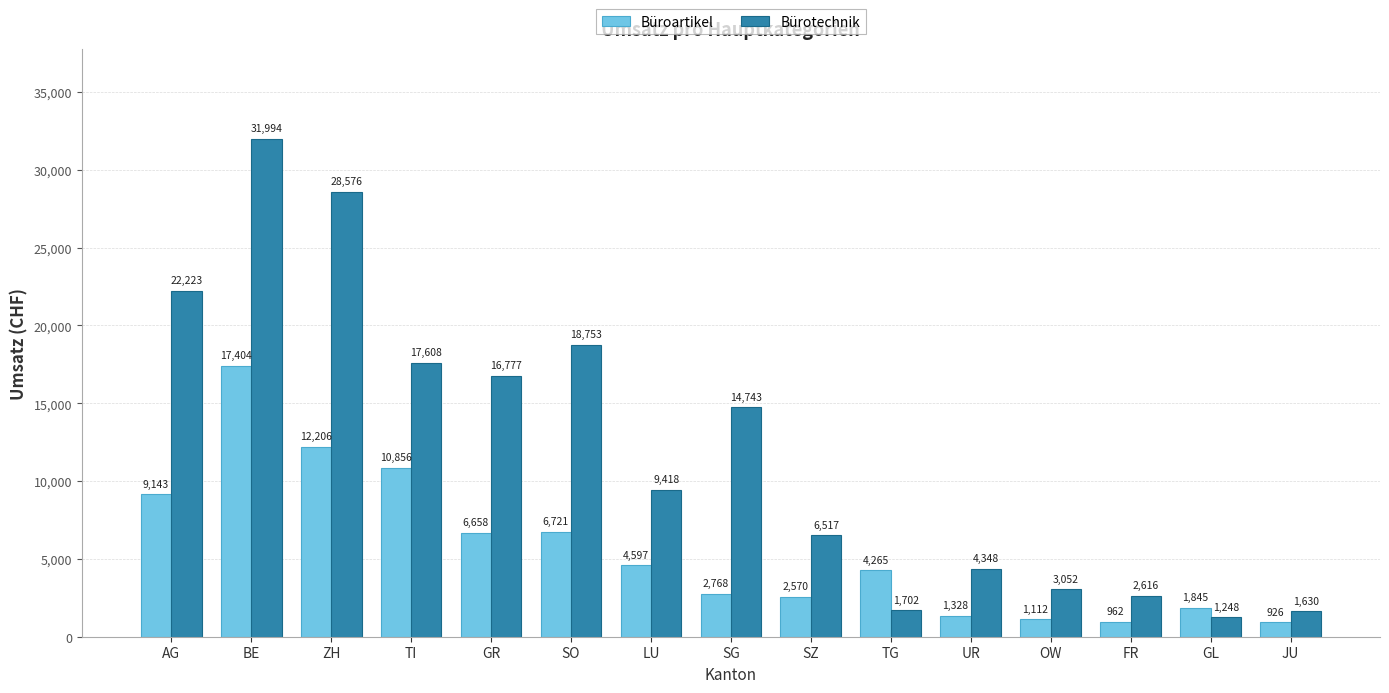

Is the value of Bürotechnik at SO greater than the value of Büroartikel at SZ?

Yes